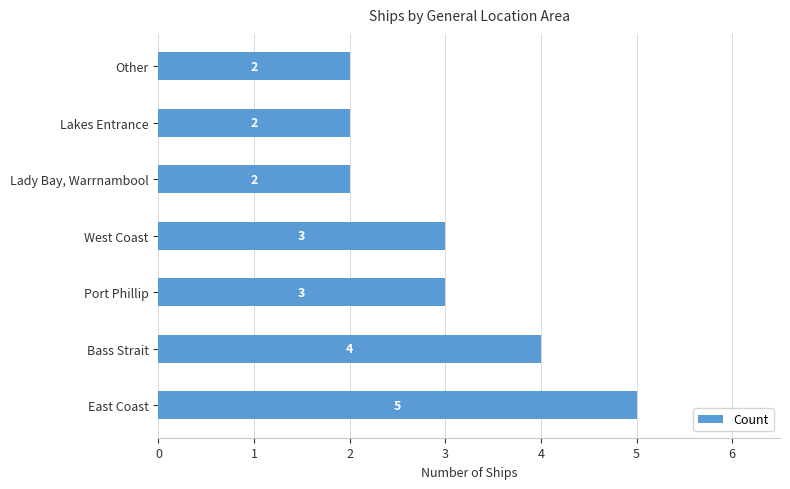

Approximately how many times larger is the value at West Coast compared to East Coast?

0.6